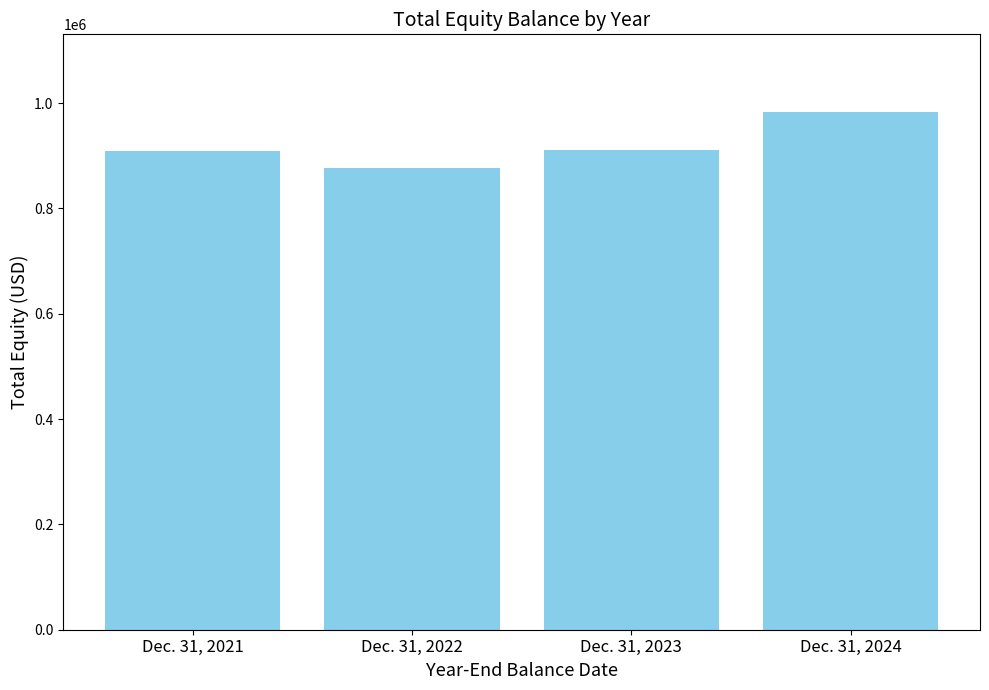

Rank the categories by value from highest to lowest.

Dec. 31, 2024, Dec. 31, 2023, Dec. 31, 2021, Dec. 31, 2022